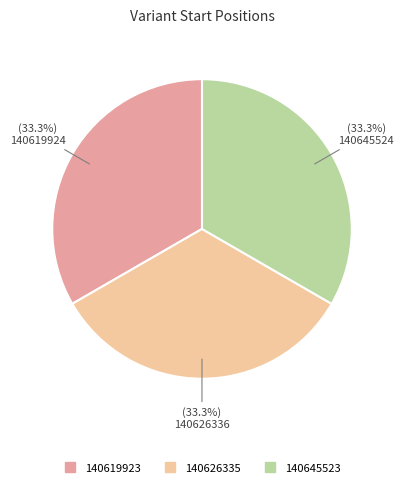

Count the number of slices in the pie.

3